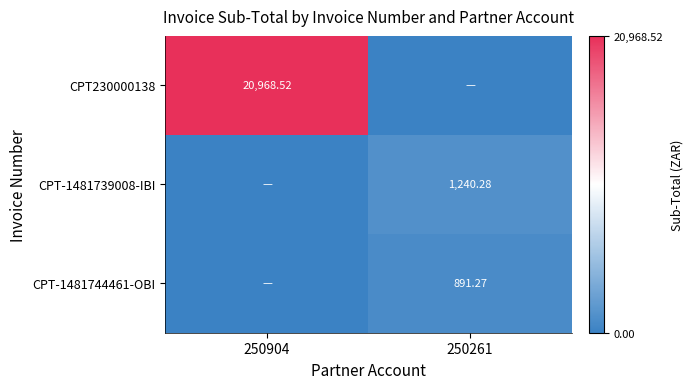

Is the value of CPT-1481739008-IBI at 250261 greater than the value of CPT230000138 at 250904?

No